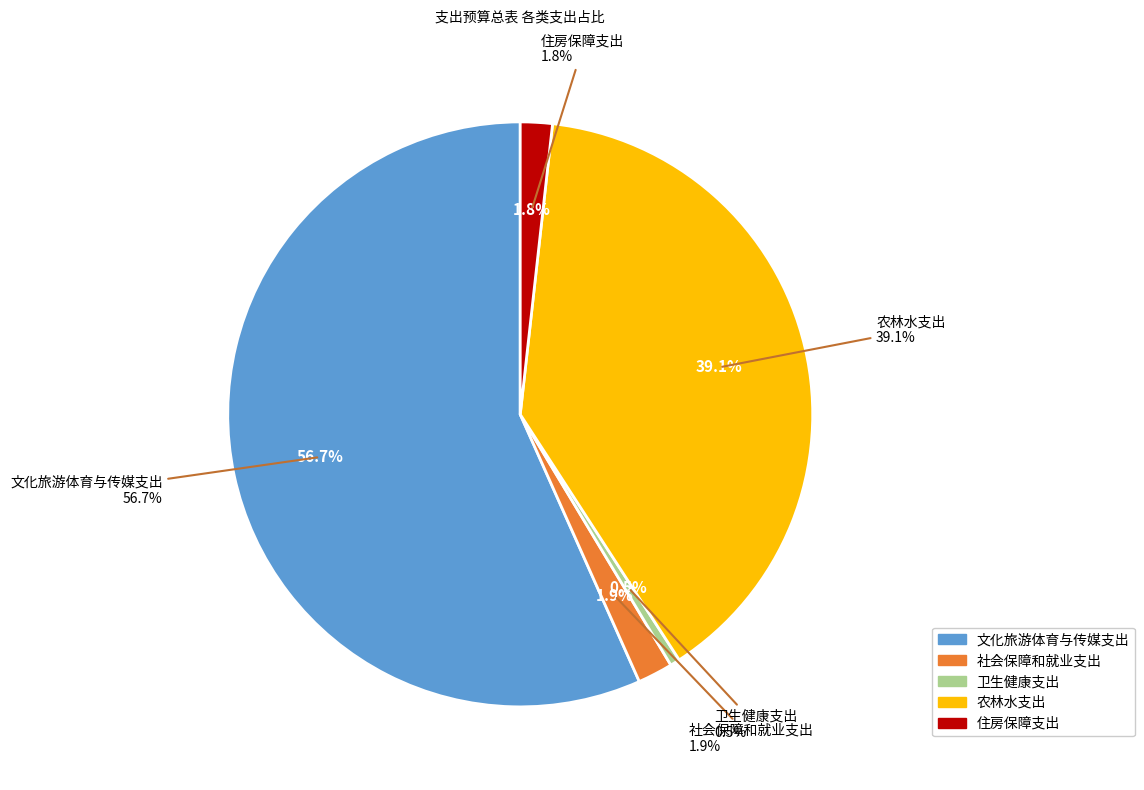

What is the total percentage of 农林水支出 and 住房保障支出?

40.9%